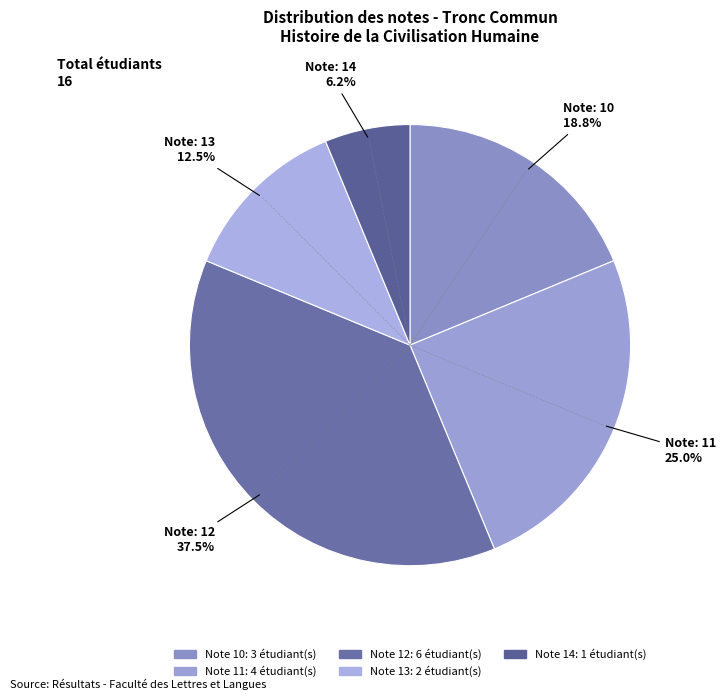

How many slices are in this pie chart?

5